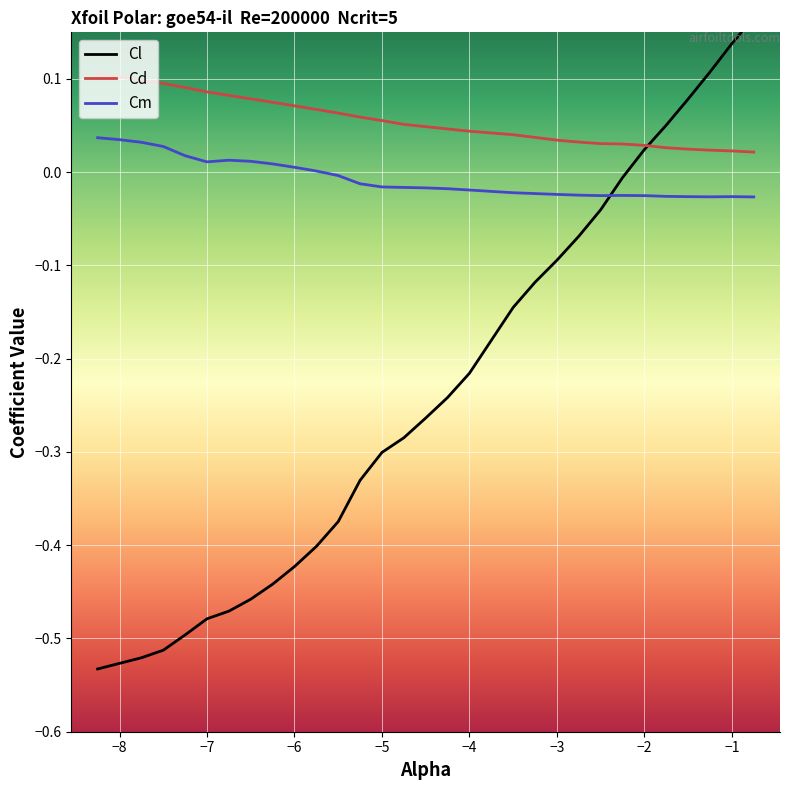

True or false: Cd and Cm intersect in this chart.

False